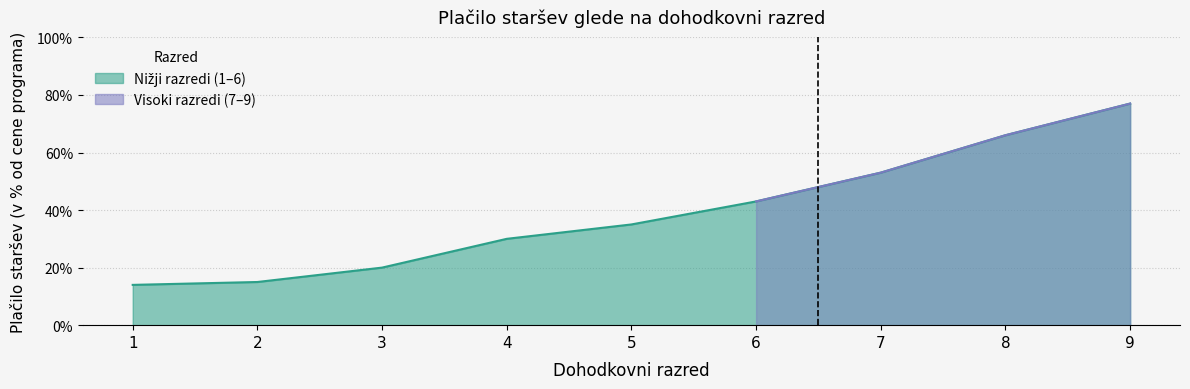

What value does the data have at 3?

0.2